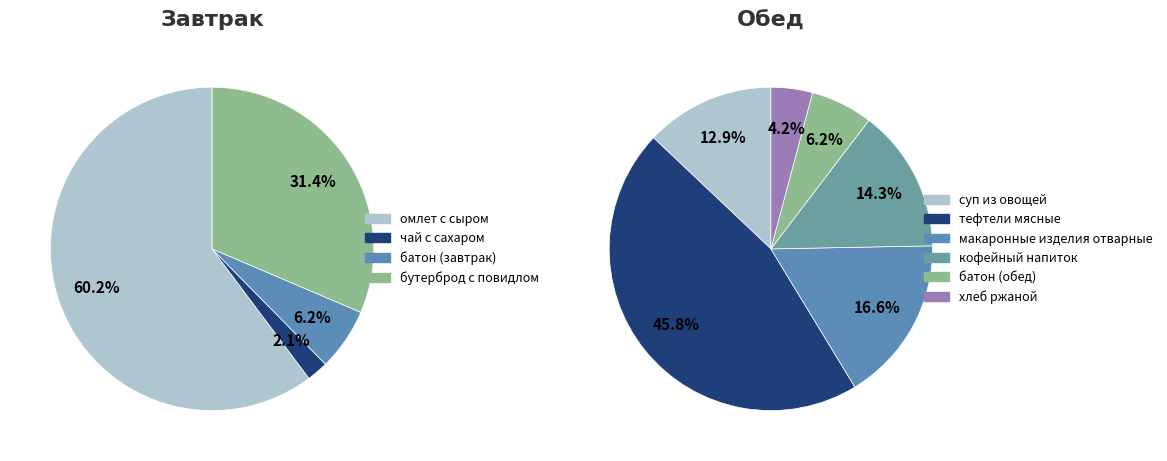

What is the smallest slice in the pie chart?

чай с сахаром